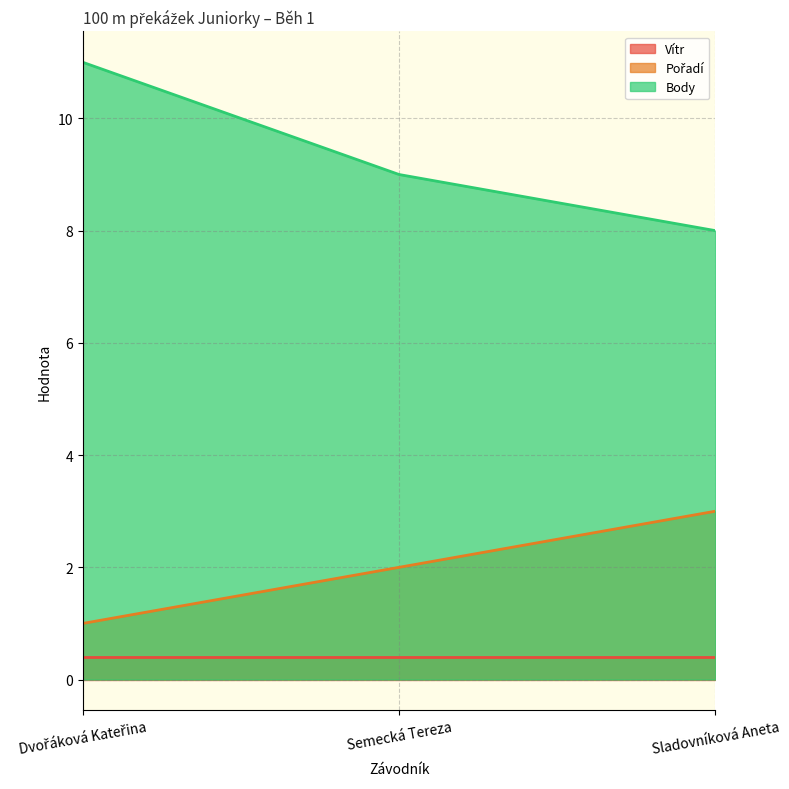

How many data points in Body are above 9?

1